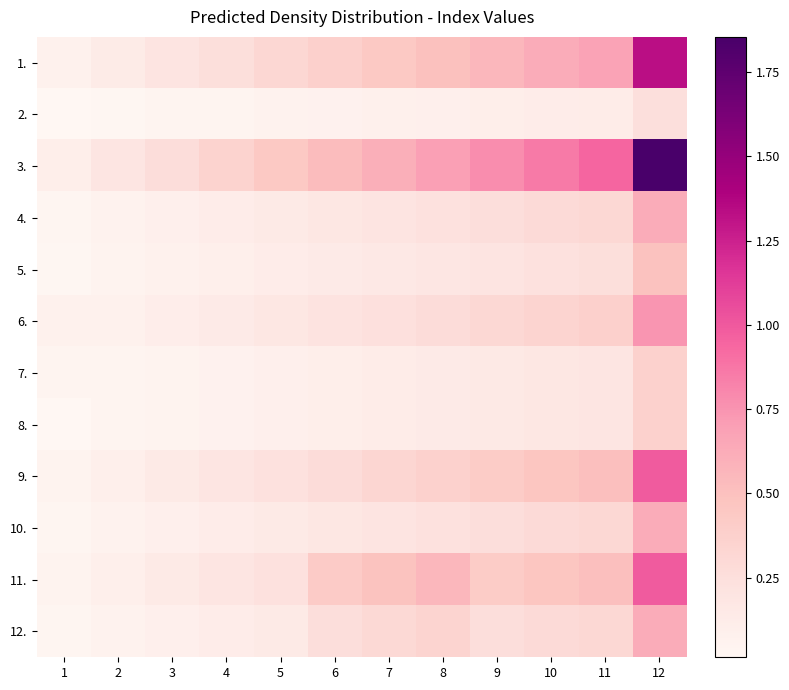

Reading left to right, what are all the values shown in this chart?

1.: 1=0.1	2=0.1	3=0.2	4=0.3	5=0.3	6=0.4	7=0.4	8=0.5	9=0.6	10=0.6	11=0.7	12=1.3
2.: 1=0.0	2=0.0	3=0.0	4=0.0	5=0.1	6=0.1	7=0.1	8=0.1	9=0.1	10=0.1	11=0.1	12=0.2
3.: 1=0.1	2=0.2	3=0.3	4=0.4	5=0.4	6=0.5	7=0.6	8=0.7	9=0.8	10=0.9	11=0.9	12=1.9
4.: 1=0.0	2=0.1	3=0.1	4=0.1	5=0.1	6=0.2	7=0.2	8=0.2	9=0.3	10=0.3	11=0.3	12=0.6
5.: 1=0.0	2=0.0	3=0.1	4=0.1	5=0.1	6=0.1	7=0.2	8=0.2	9=0.2	10=0.2	11=0.3	12=0.5
6.: 1=0.1	2=0.1	3=0.1	4=0.1	5=0.2	6=0.2	7=0.2	8=0.3	9=0.3	10=0.3	11=0.4	12=0.7
7.: 1=0.0	2=0.0	3=0.1	4=0.1	5=0.1	6=0.1	7=0.1	8=0.1	9=0.2	10=0.2	11=0.2	12=0.4
8.: 1=0.0	2=0.0	3=0.1	4=0.1	5=0.1	6=0.1	7=0.1	8=0.1	9=0.2	10=0.2	11=0.2	12=0.4
9.: 1=0.1	2=0.1	3=0.1	4=0.2	5=0.2	6=0.3	7=0.3	8=0.4	9=0.4	10=0.5	11=0.5	12=1.0
10.: 1=0.0	2=0.1	3=0.1	4=0.1	5=0.1	6=0.2	7=0.2	8=0.2	9=0.3	10=0.3	11=0.3	12=0.6
11.: 1=0.1	2=0.1	3=0.1	4=0.2	5=0.2	6=0.4	7=0.5	8=0.6	9=0.4	10=0.5	11=0.5	12=1.0
12.: 1=0.0	2=0.1	3=0.1	4=0.1	5=0.1	6=0.3	7=0.3	8=0.3	9=0.3	10=0.3	11=0.3	12=0.6